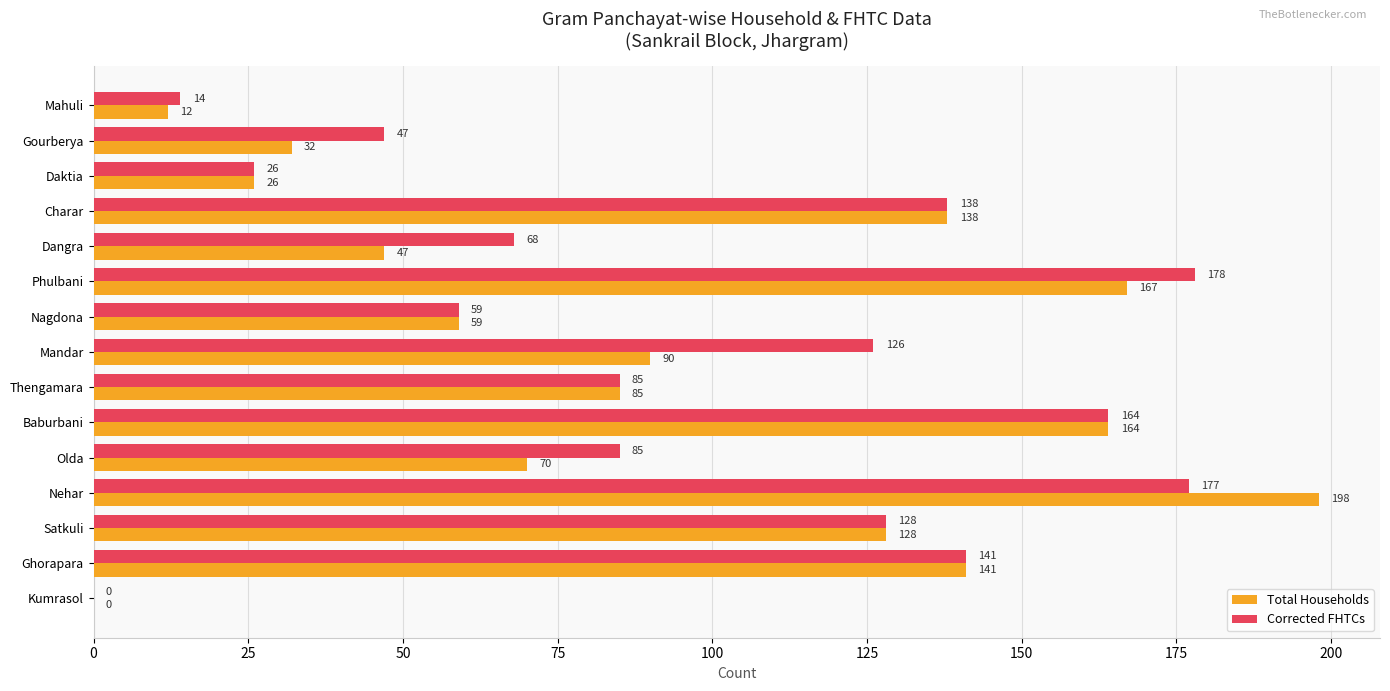

What is the approximate value of Total Households at Ghorapara?

141